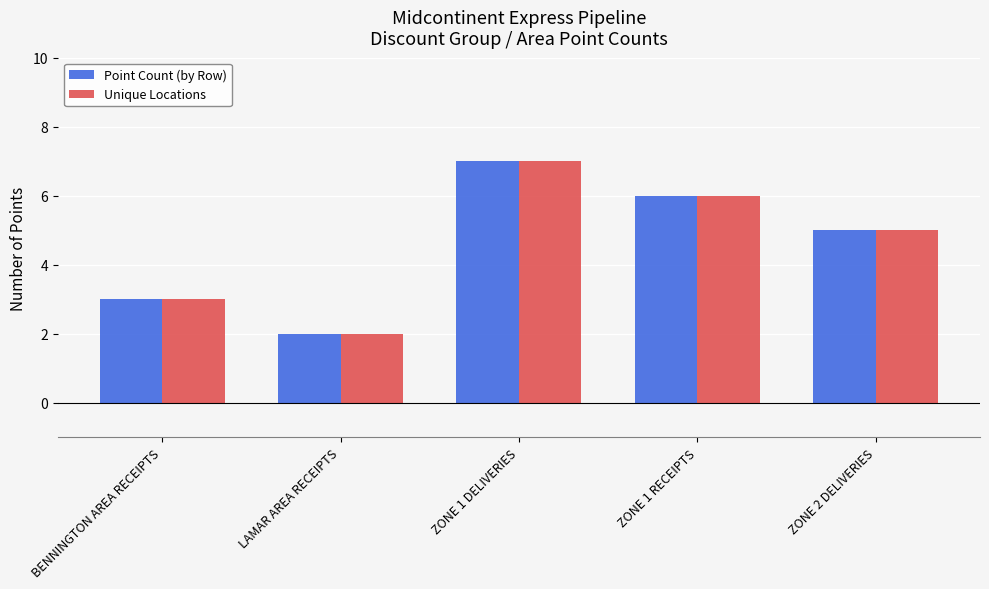

The value of Unique Locations at ZONE 1 RECEIPTS is 6. True or false?

True